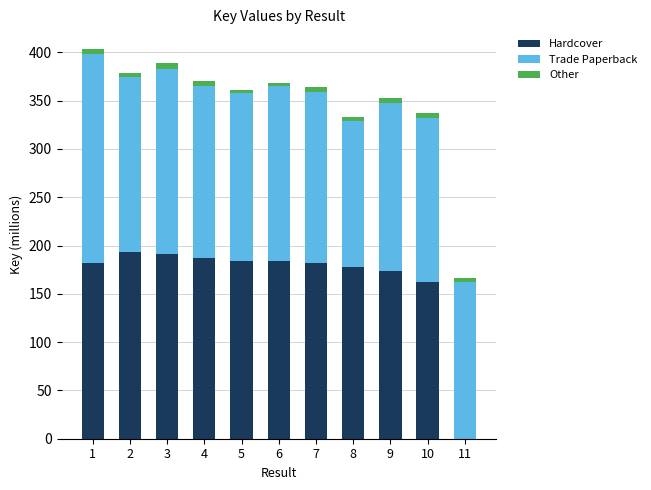

What is the highest value of the Hardcover series?

193.6